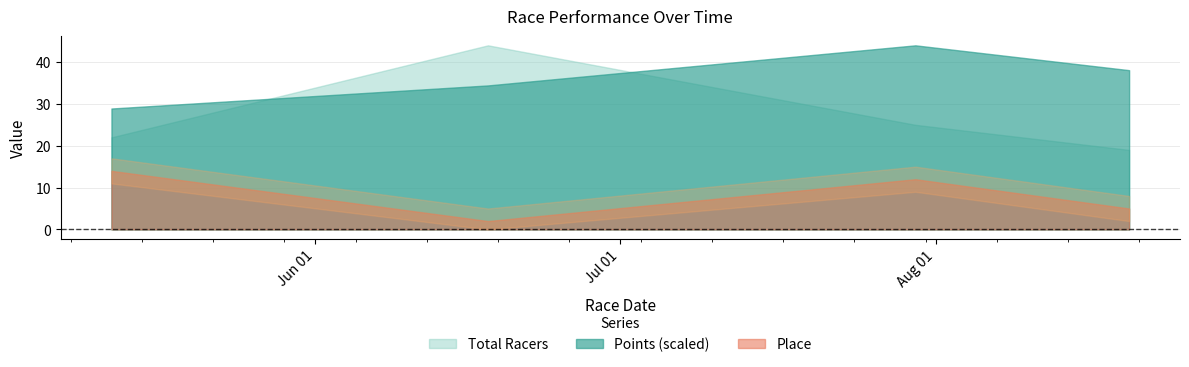

In Place, how many points are higher than both neighbors (excluding endpoints)?

1